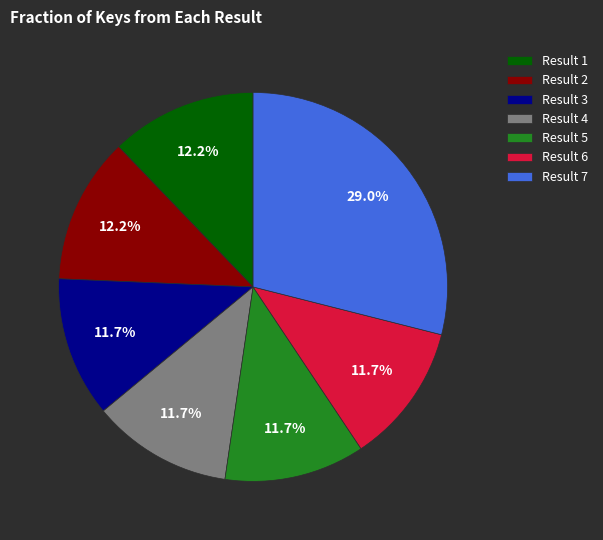

Approximately how many times larger is the value at Result 3 compared to Result 2?

1.0